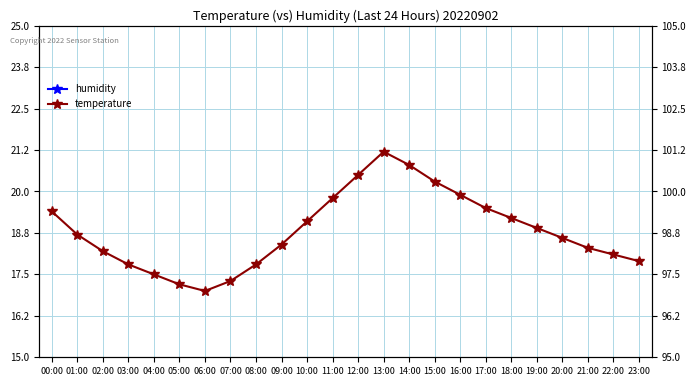

List the series in order of their peak value, highest first.

humidity, temperature